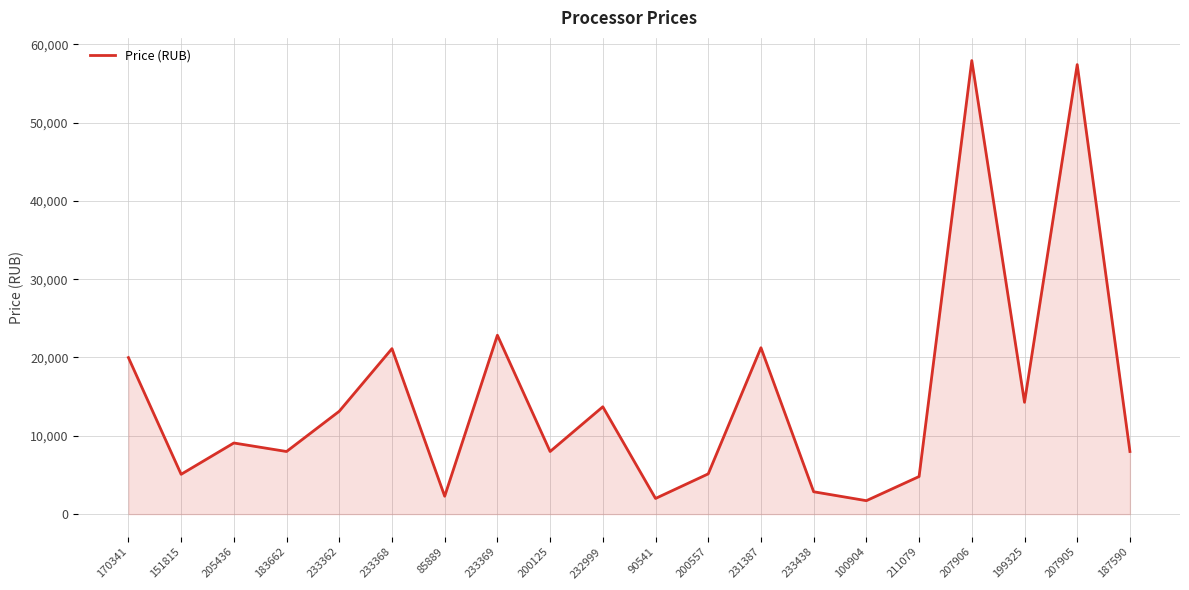

What is the maximum value shown in the chart?

57919.7